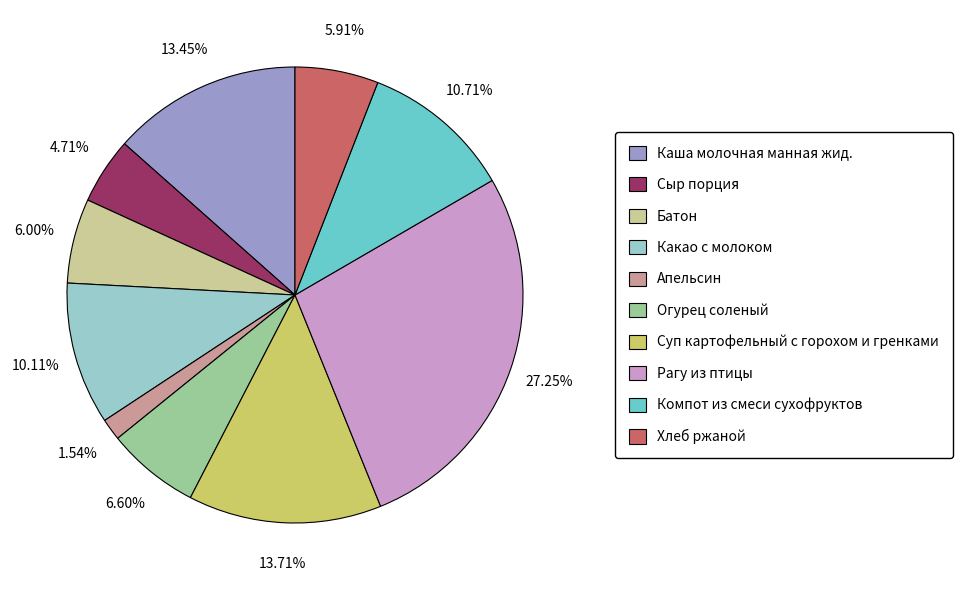

Count the number of slices in the pie.

10